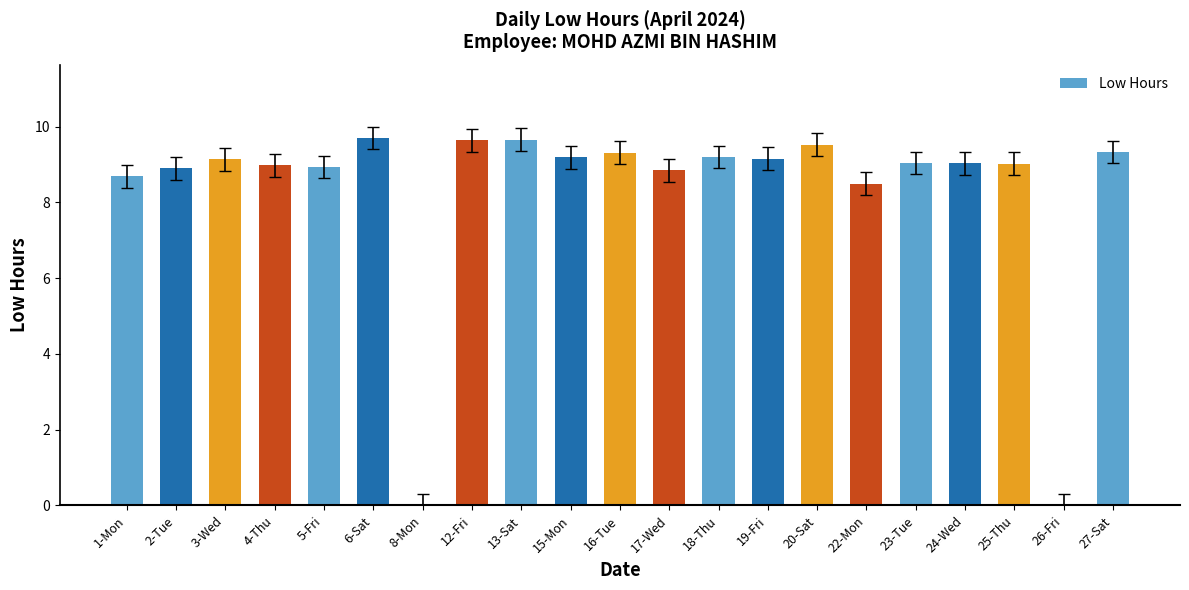

What is the ratio of the value at 3-Wed to the value at 27-Sat?

1.0